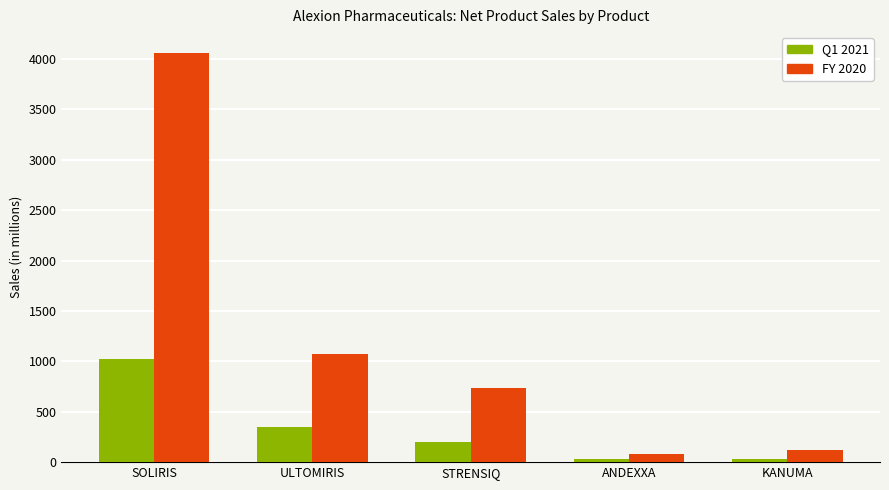

What is the difference between the highest and lowest values at SOLIRIS?

3036.6